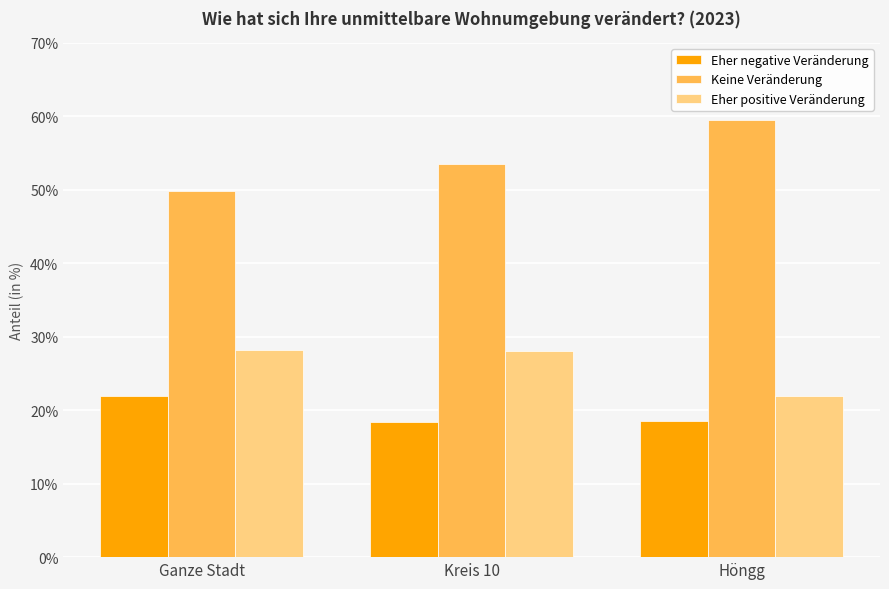

How many groups of bars are there?

3